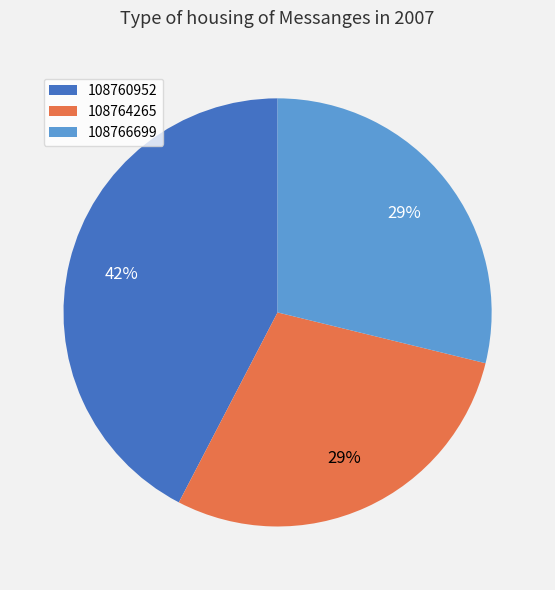

To the nearest percent, what is the combined percentage of 108766699 and 108760952?

71%